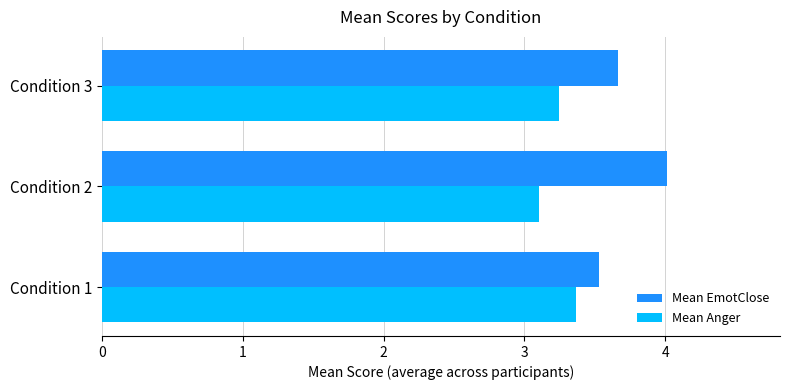

Which series has the largest total across all categories?

Mean EmotClose